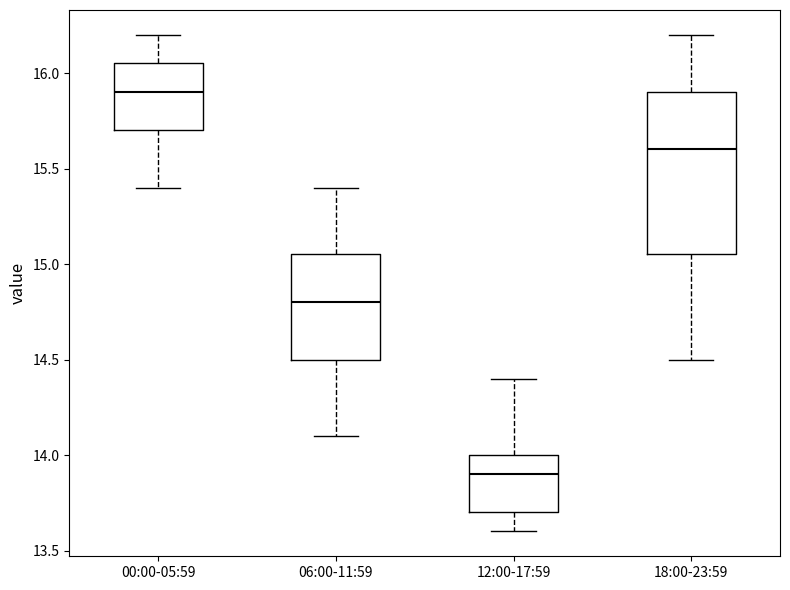

Reading left to right, transcribe this box plot: for each box, give where its median line is, the range the box spans, and where its two whiskers end, as read against the y-axis. The values are not printed on the chart, so give them approximately, as read against the axis.

00:00-05:59: median 15.90, box 15.70 to 16.05, whiskers 15.40 to 16.20
06:00-11:59: median 14.80, box 14.50 to 15.05, whiskers 14.10 to 15.40
12:00-17:59: median 13.90, box 13.70 to 14.00, whiskers 13.60 to 14.40
18:00-23:59: median 15.60, box 15.05 to 15.90, whiskers 14.50 to 16.20